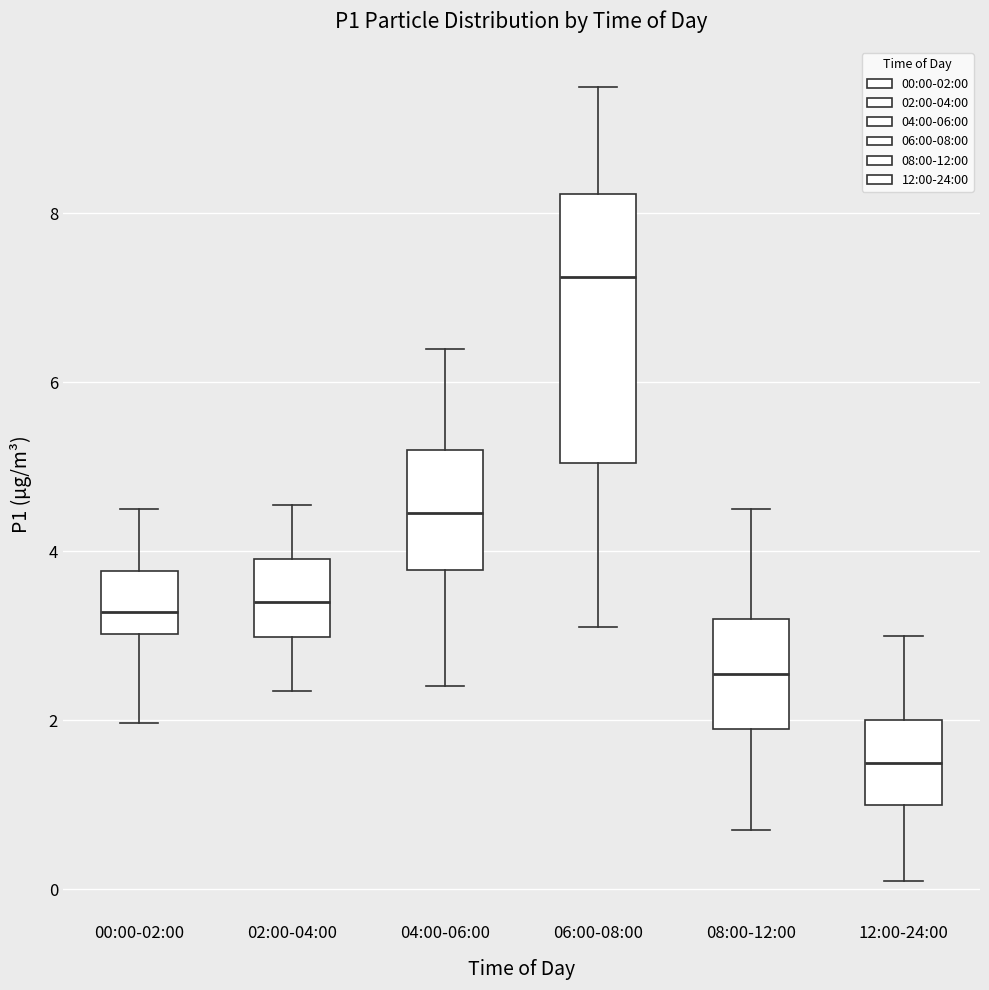

Which box has the highest median line?

06:00-08:00